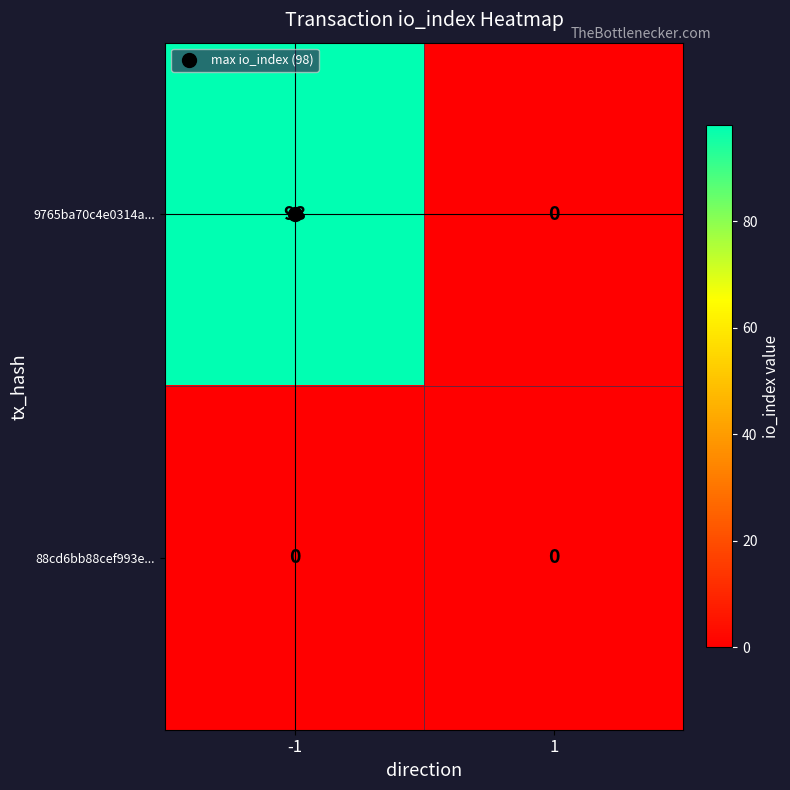

Which series has the largest range (max minus min)?

9765ba70c4e0314a...